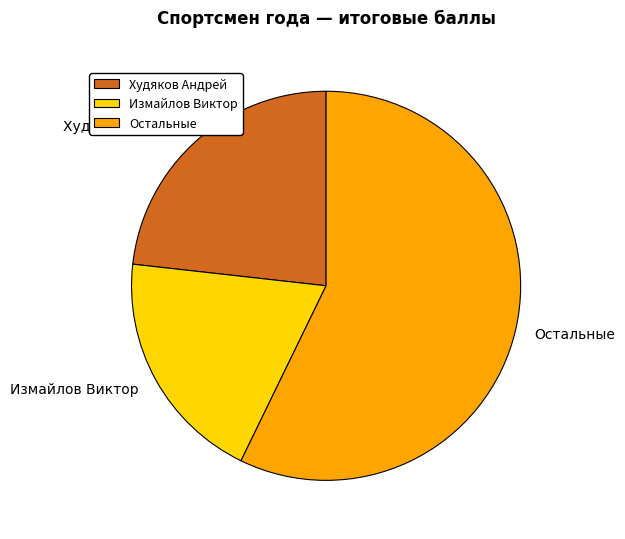

Is there a majority slice in this chart?

Yes